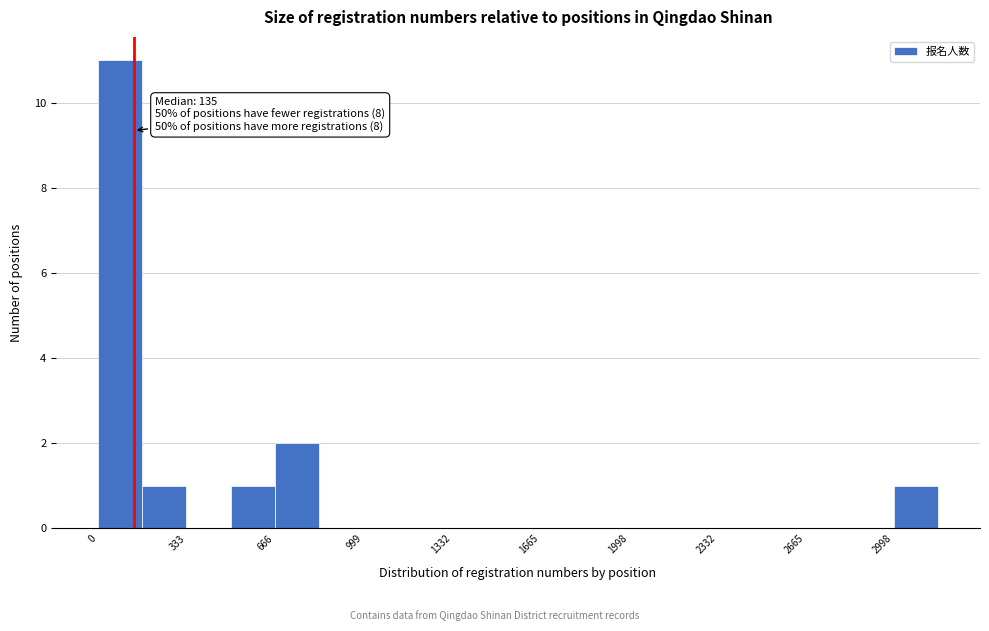

Around what value on the x-axis is the tallest bar? Give the approximate position of its centre, as read against the axis.

100